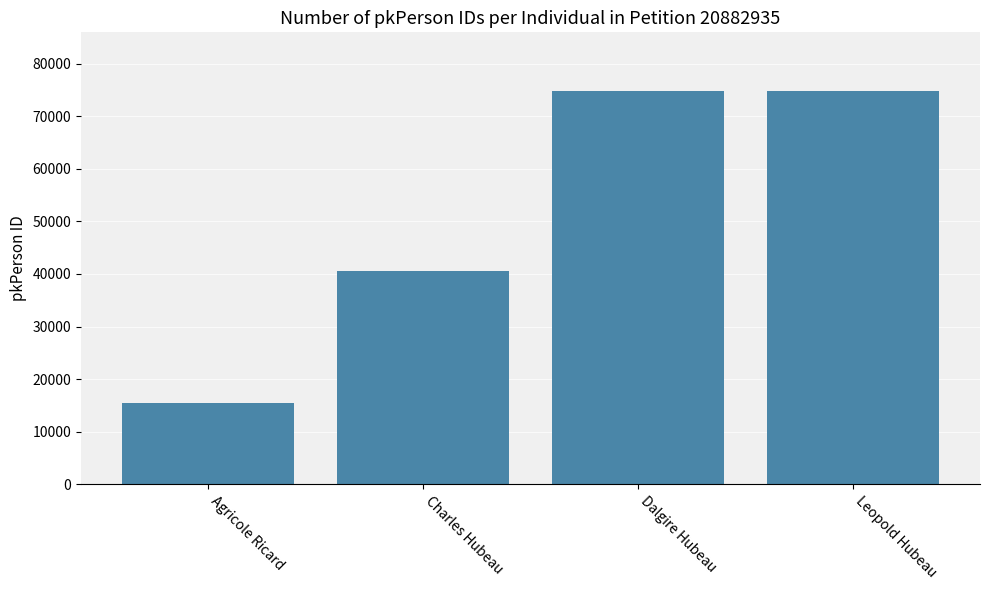

What is the change in value from Agricole Ricard to Charles Hubeau?

+25019